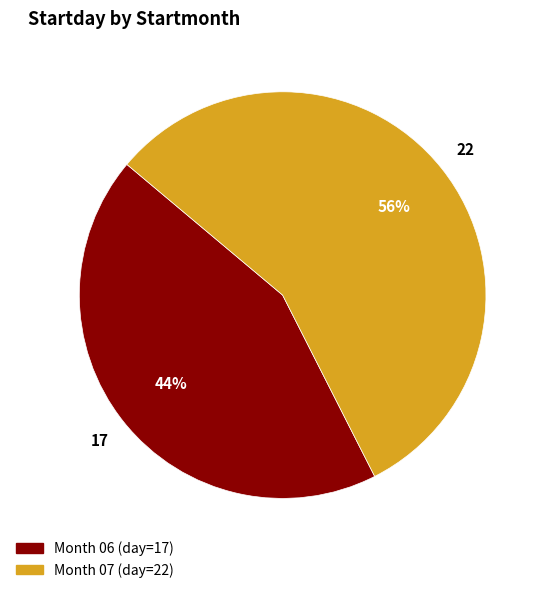

Is there a majority slice in this chart?

Yes